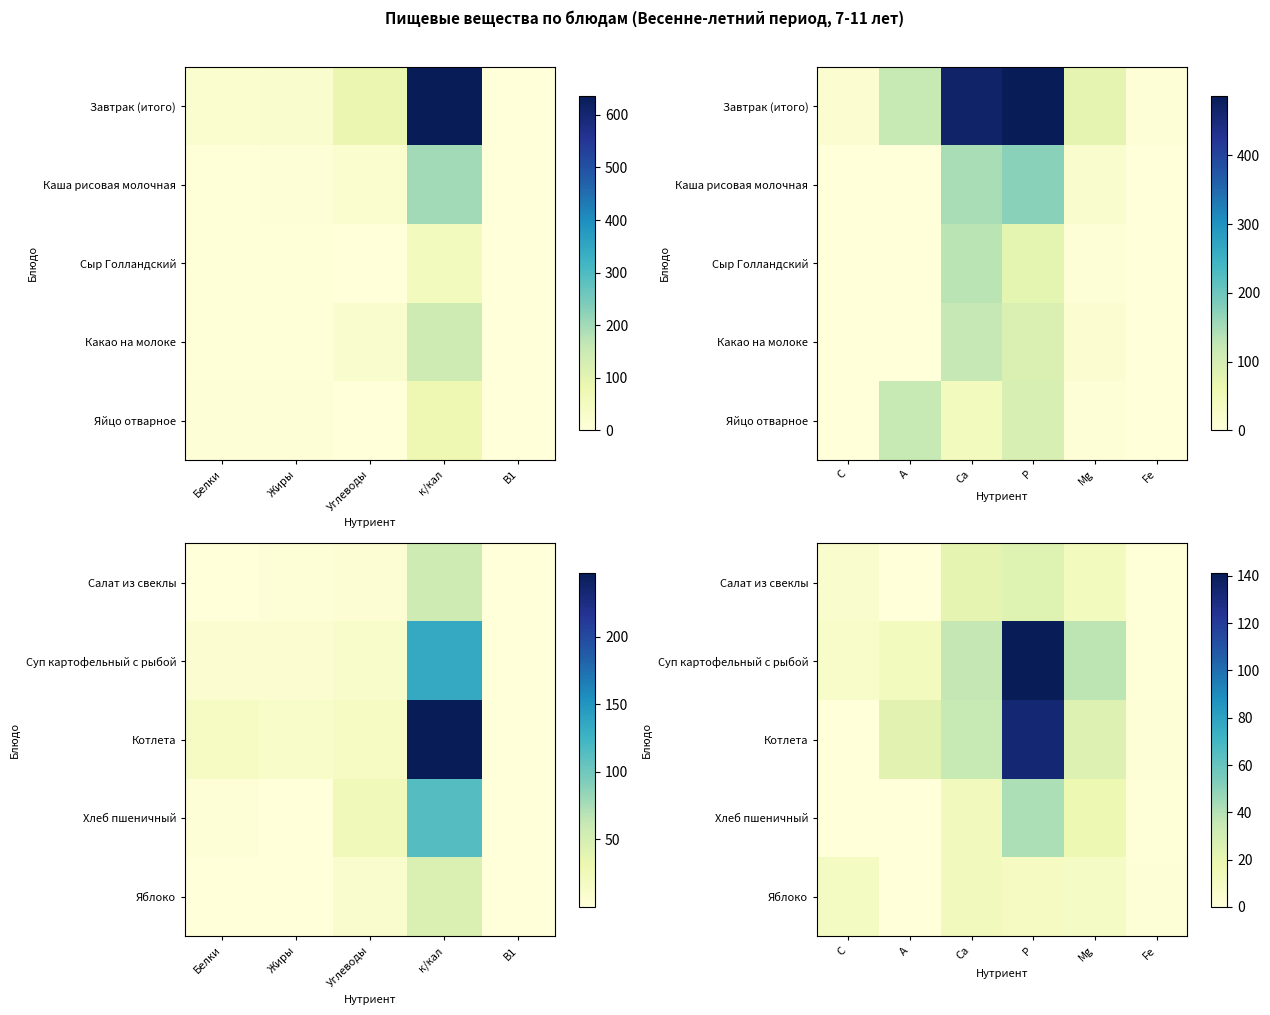

How many values in the Суп картофельный с рыбой series are below 36?

3